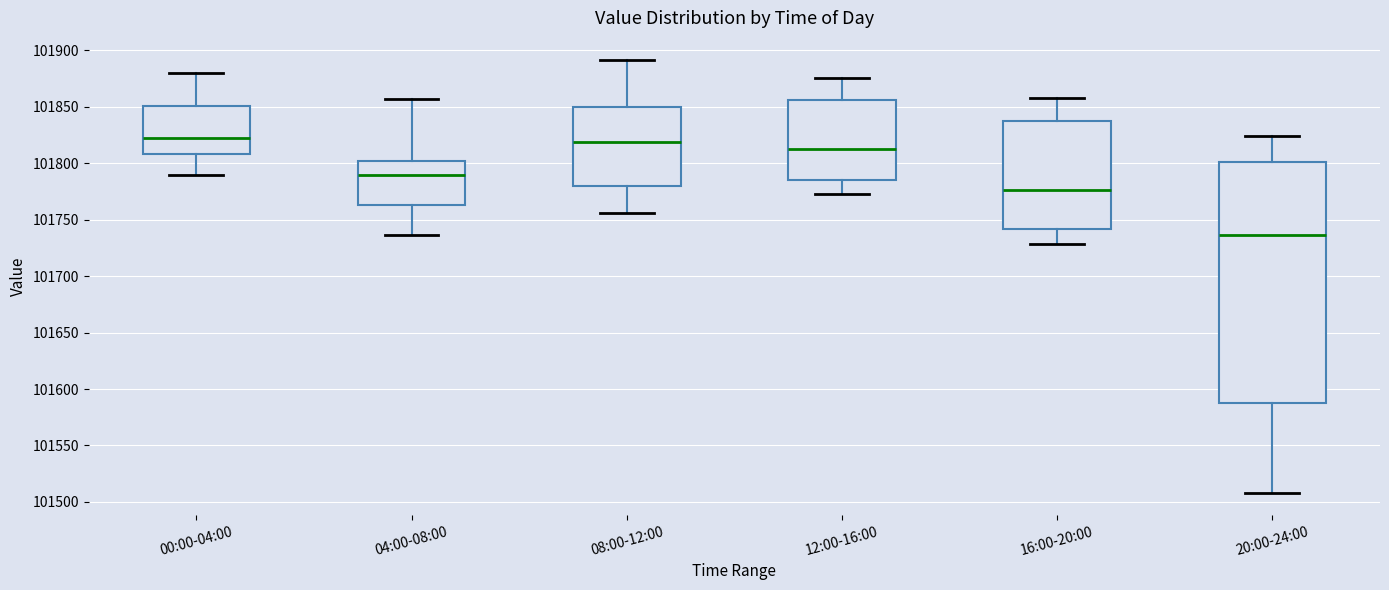

Reading left to right, read every box against the y-axis: the position of its median line, the range the box covers, and the ends of its whiskers. The values are not printed on the chart, so give them approximately, as read against the axis.

00:00-04:00: median 101820, box 101810 to 101850, whiskers 101790 to 101880
04:00-08:00: median 101790, box 101765 to 101800, whiskers 101735 to 101855
08:00-12:00: median 101820, box 101780 to 101850, whiskers 101755 to 101890
12:00-16:00: median 101815, box 101785 to 101855, whiskers 101775 to 101875
16:00-20:00: median 101775, box 101740 to 101835, whiskers 101730 to 101855
20:00-24:00: median 101735, box 101585 to 101800, whiskers 101510 to 101825